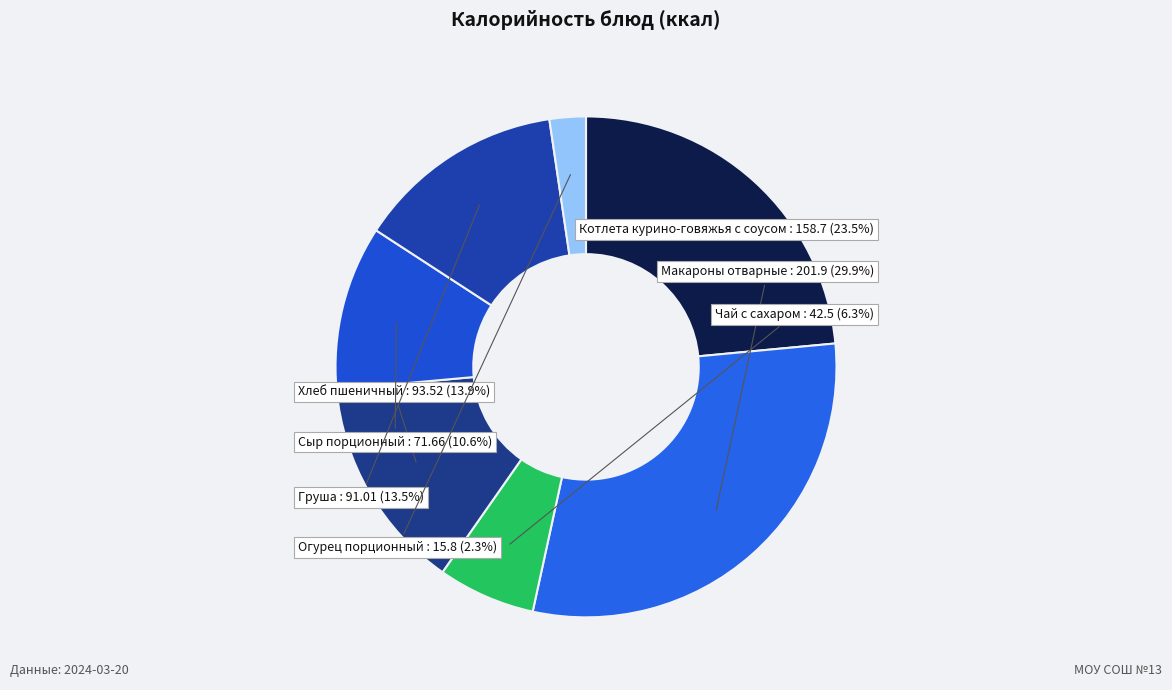

Approximately how many times larger is the value at Груша compared to Макароны отварные?

0.5